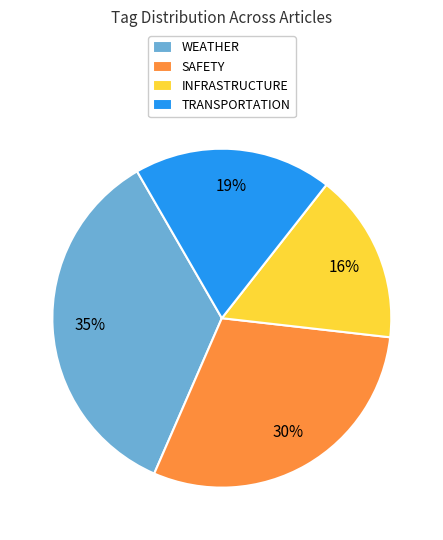

Does WEATHER represent more than half of the total?

No